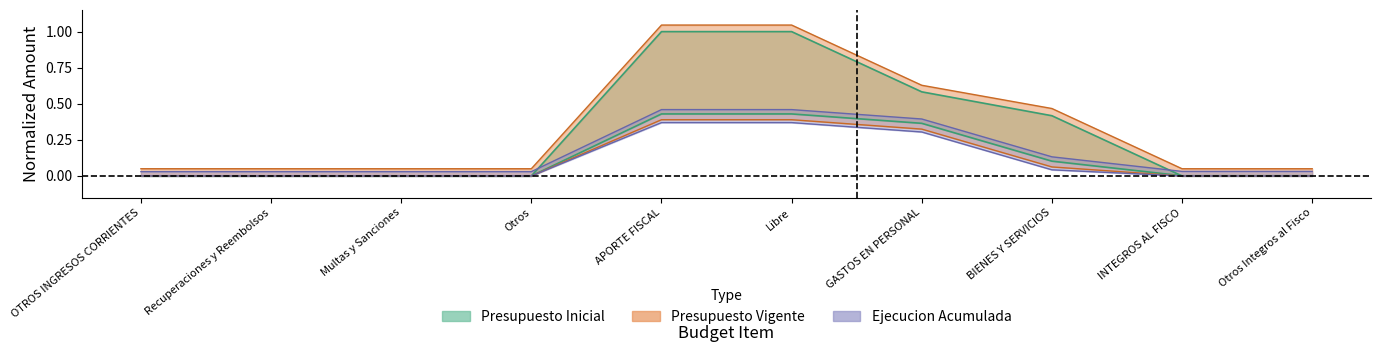

How many series are shown in this chart?

3